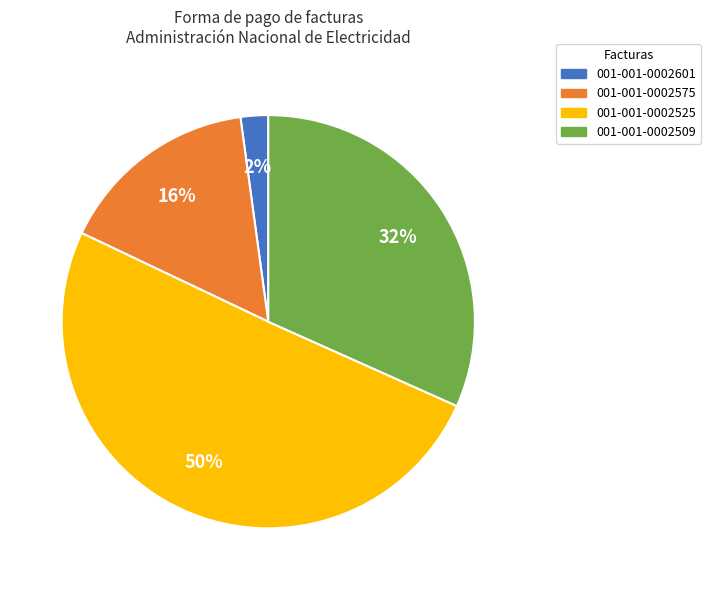

Rank the categories by value from highest to lowest.

001-001-0002525, 001-001-0002509, 001-001-0002575, 001-001-0002601